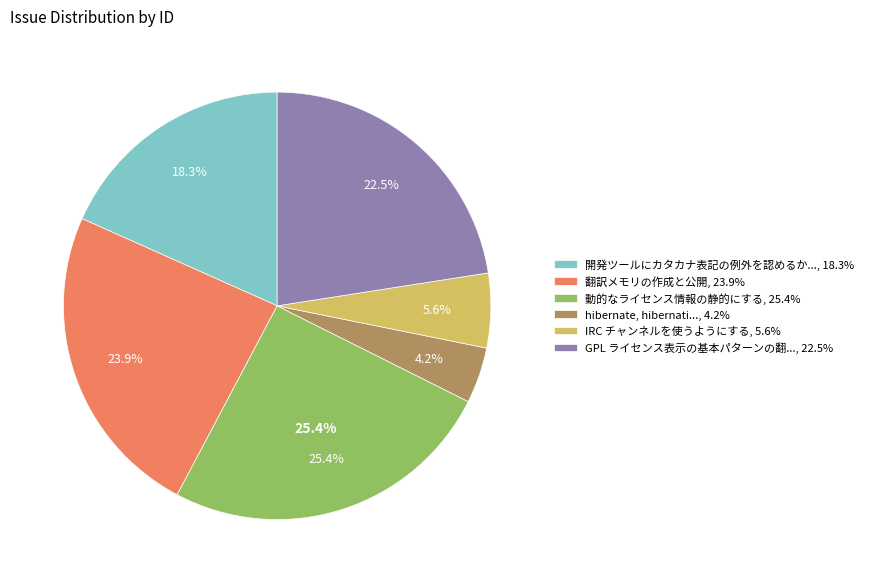

Is there a majority slice in this chart?

No